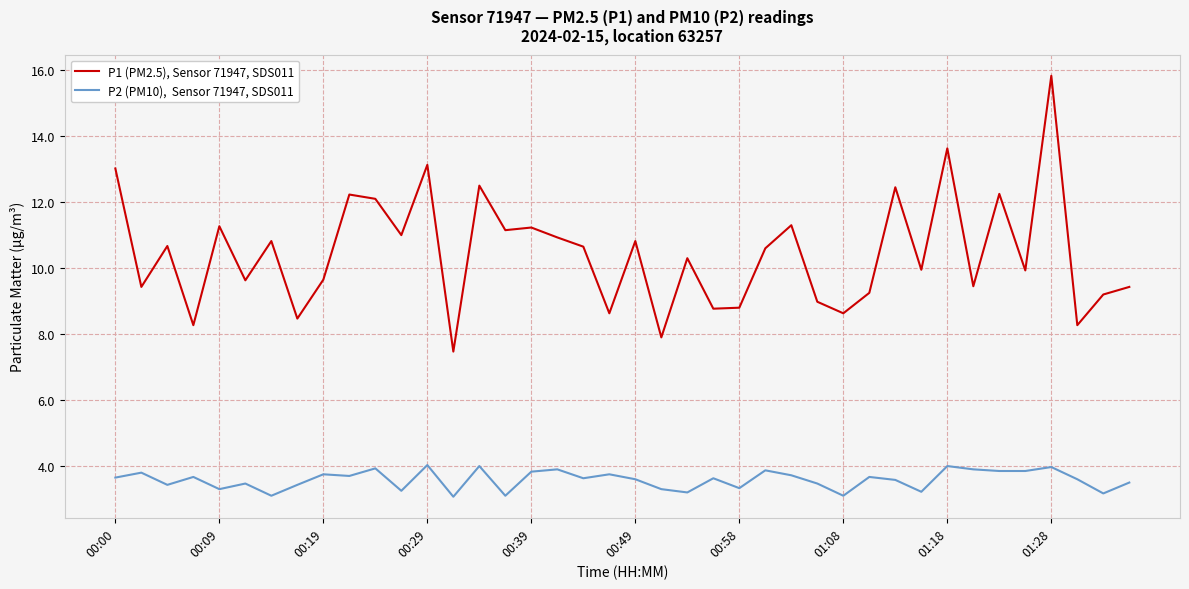

What is the minimum value shown in the chart?

3.1